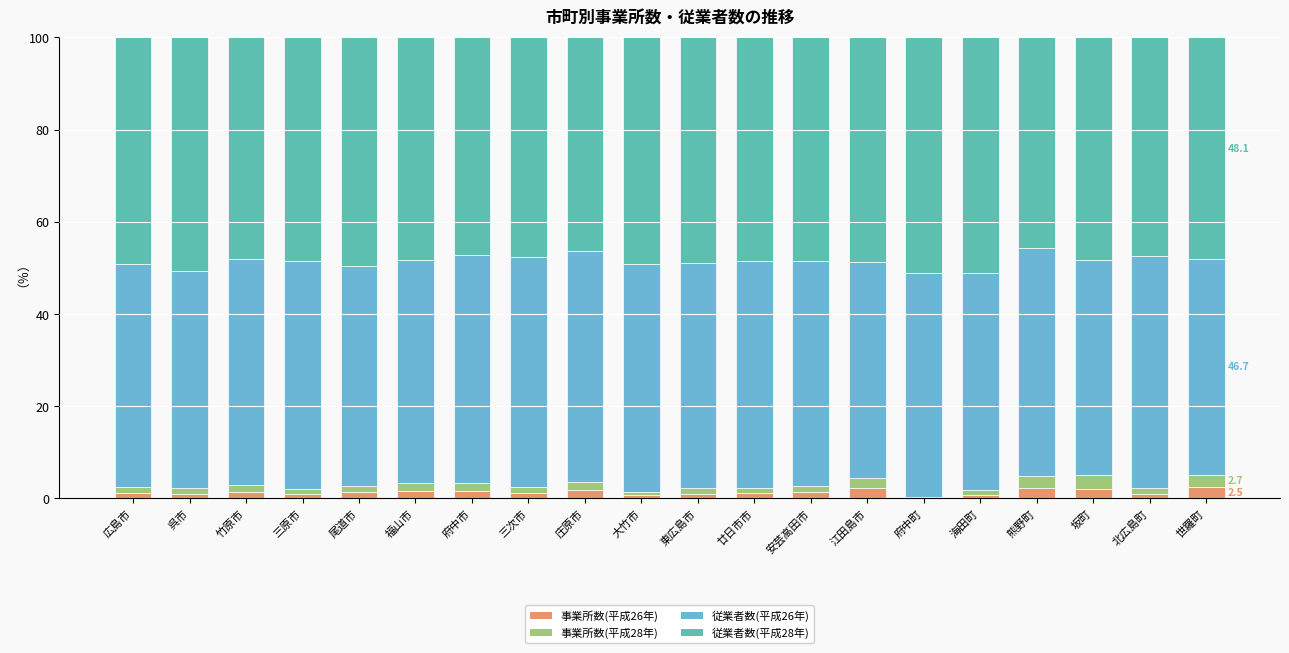

What is the maximum value for 事業所数(平成26年)?

2.5